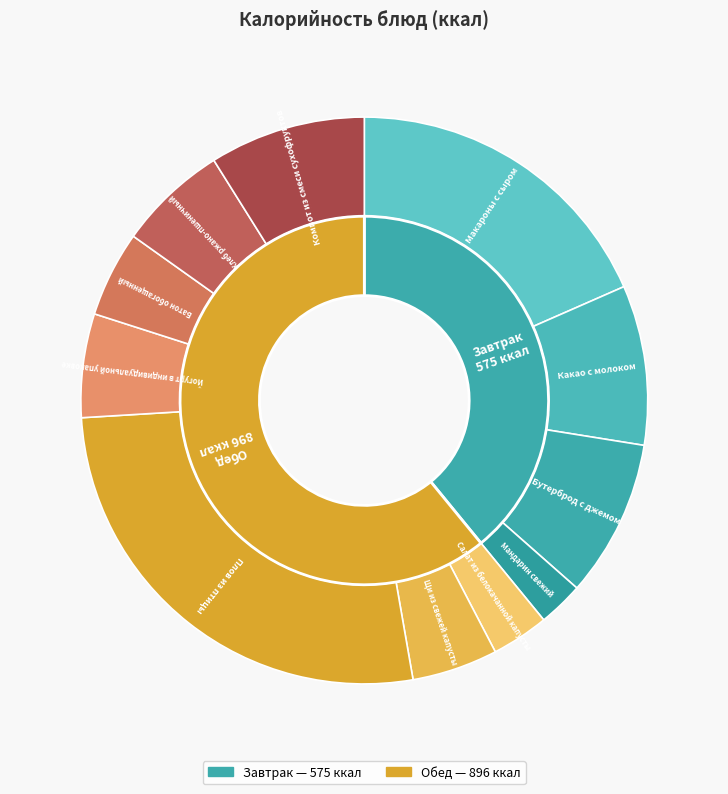

To the nearest percent, what is the difference between the largest and smallest slice percentages?

24%